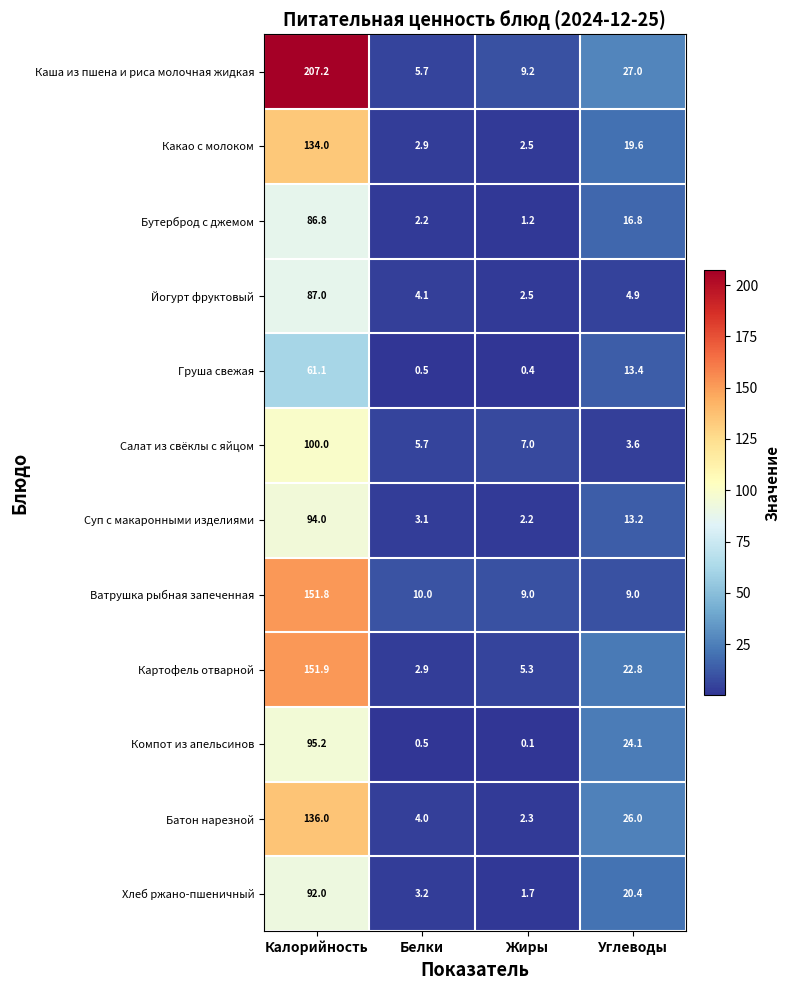

What is the spread (max minus min) of values at Белки?

9.5